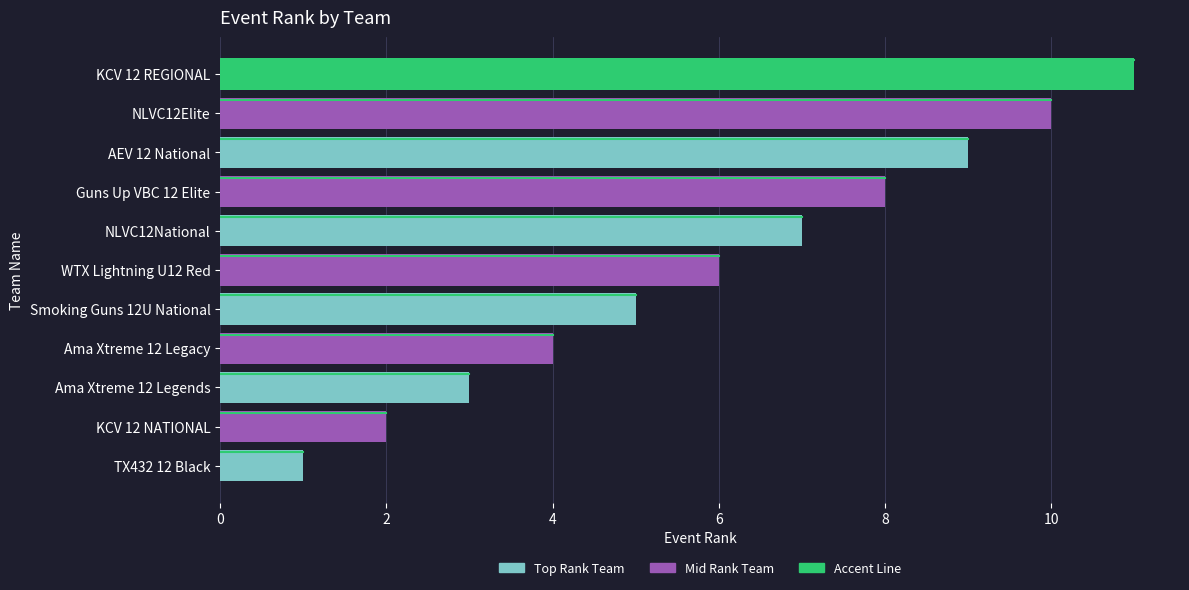

Is it true that the value at AEV 12 National is 9?

True